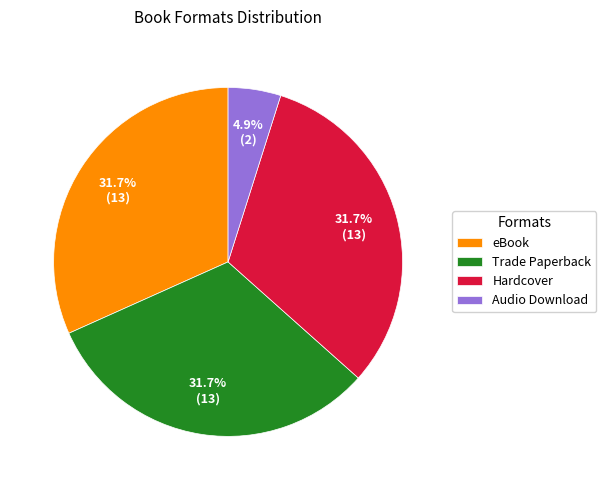

True or false: eBook accounts for 38% of the total.

False